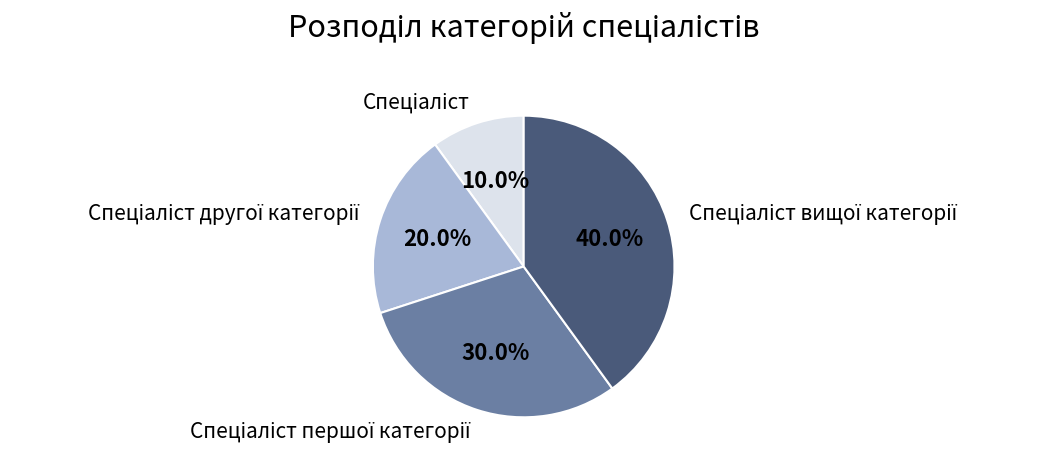

To the nearest percent, what is the difference between the largest and smallest slice percentages?

30%